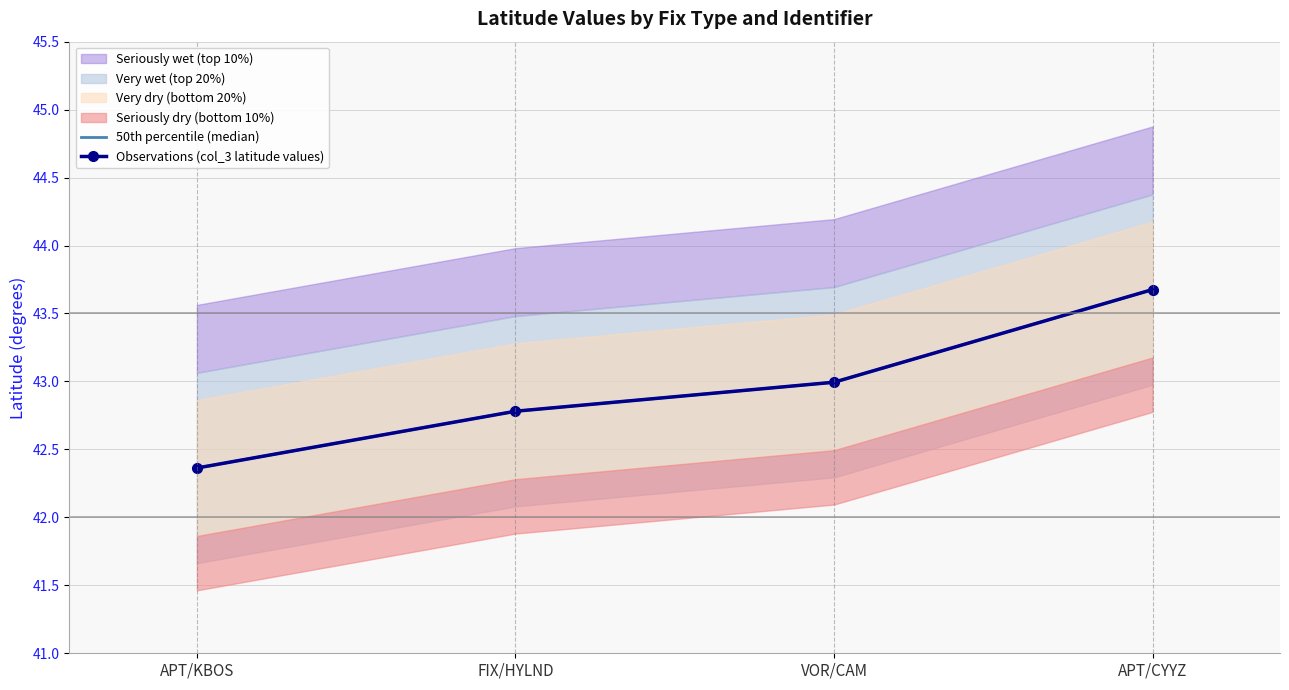

What is the sum of all Observations (col_3 latitude values) values?

171.8